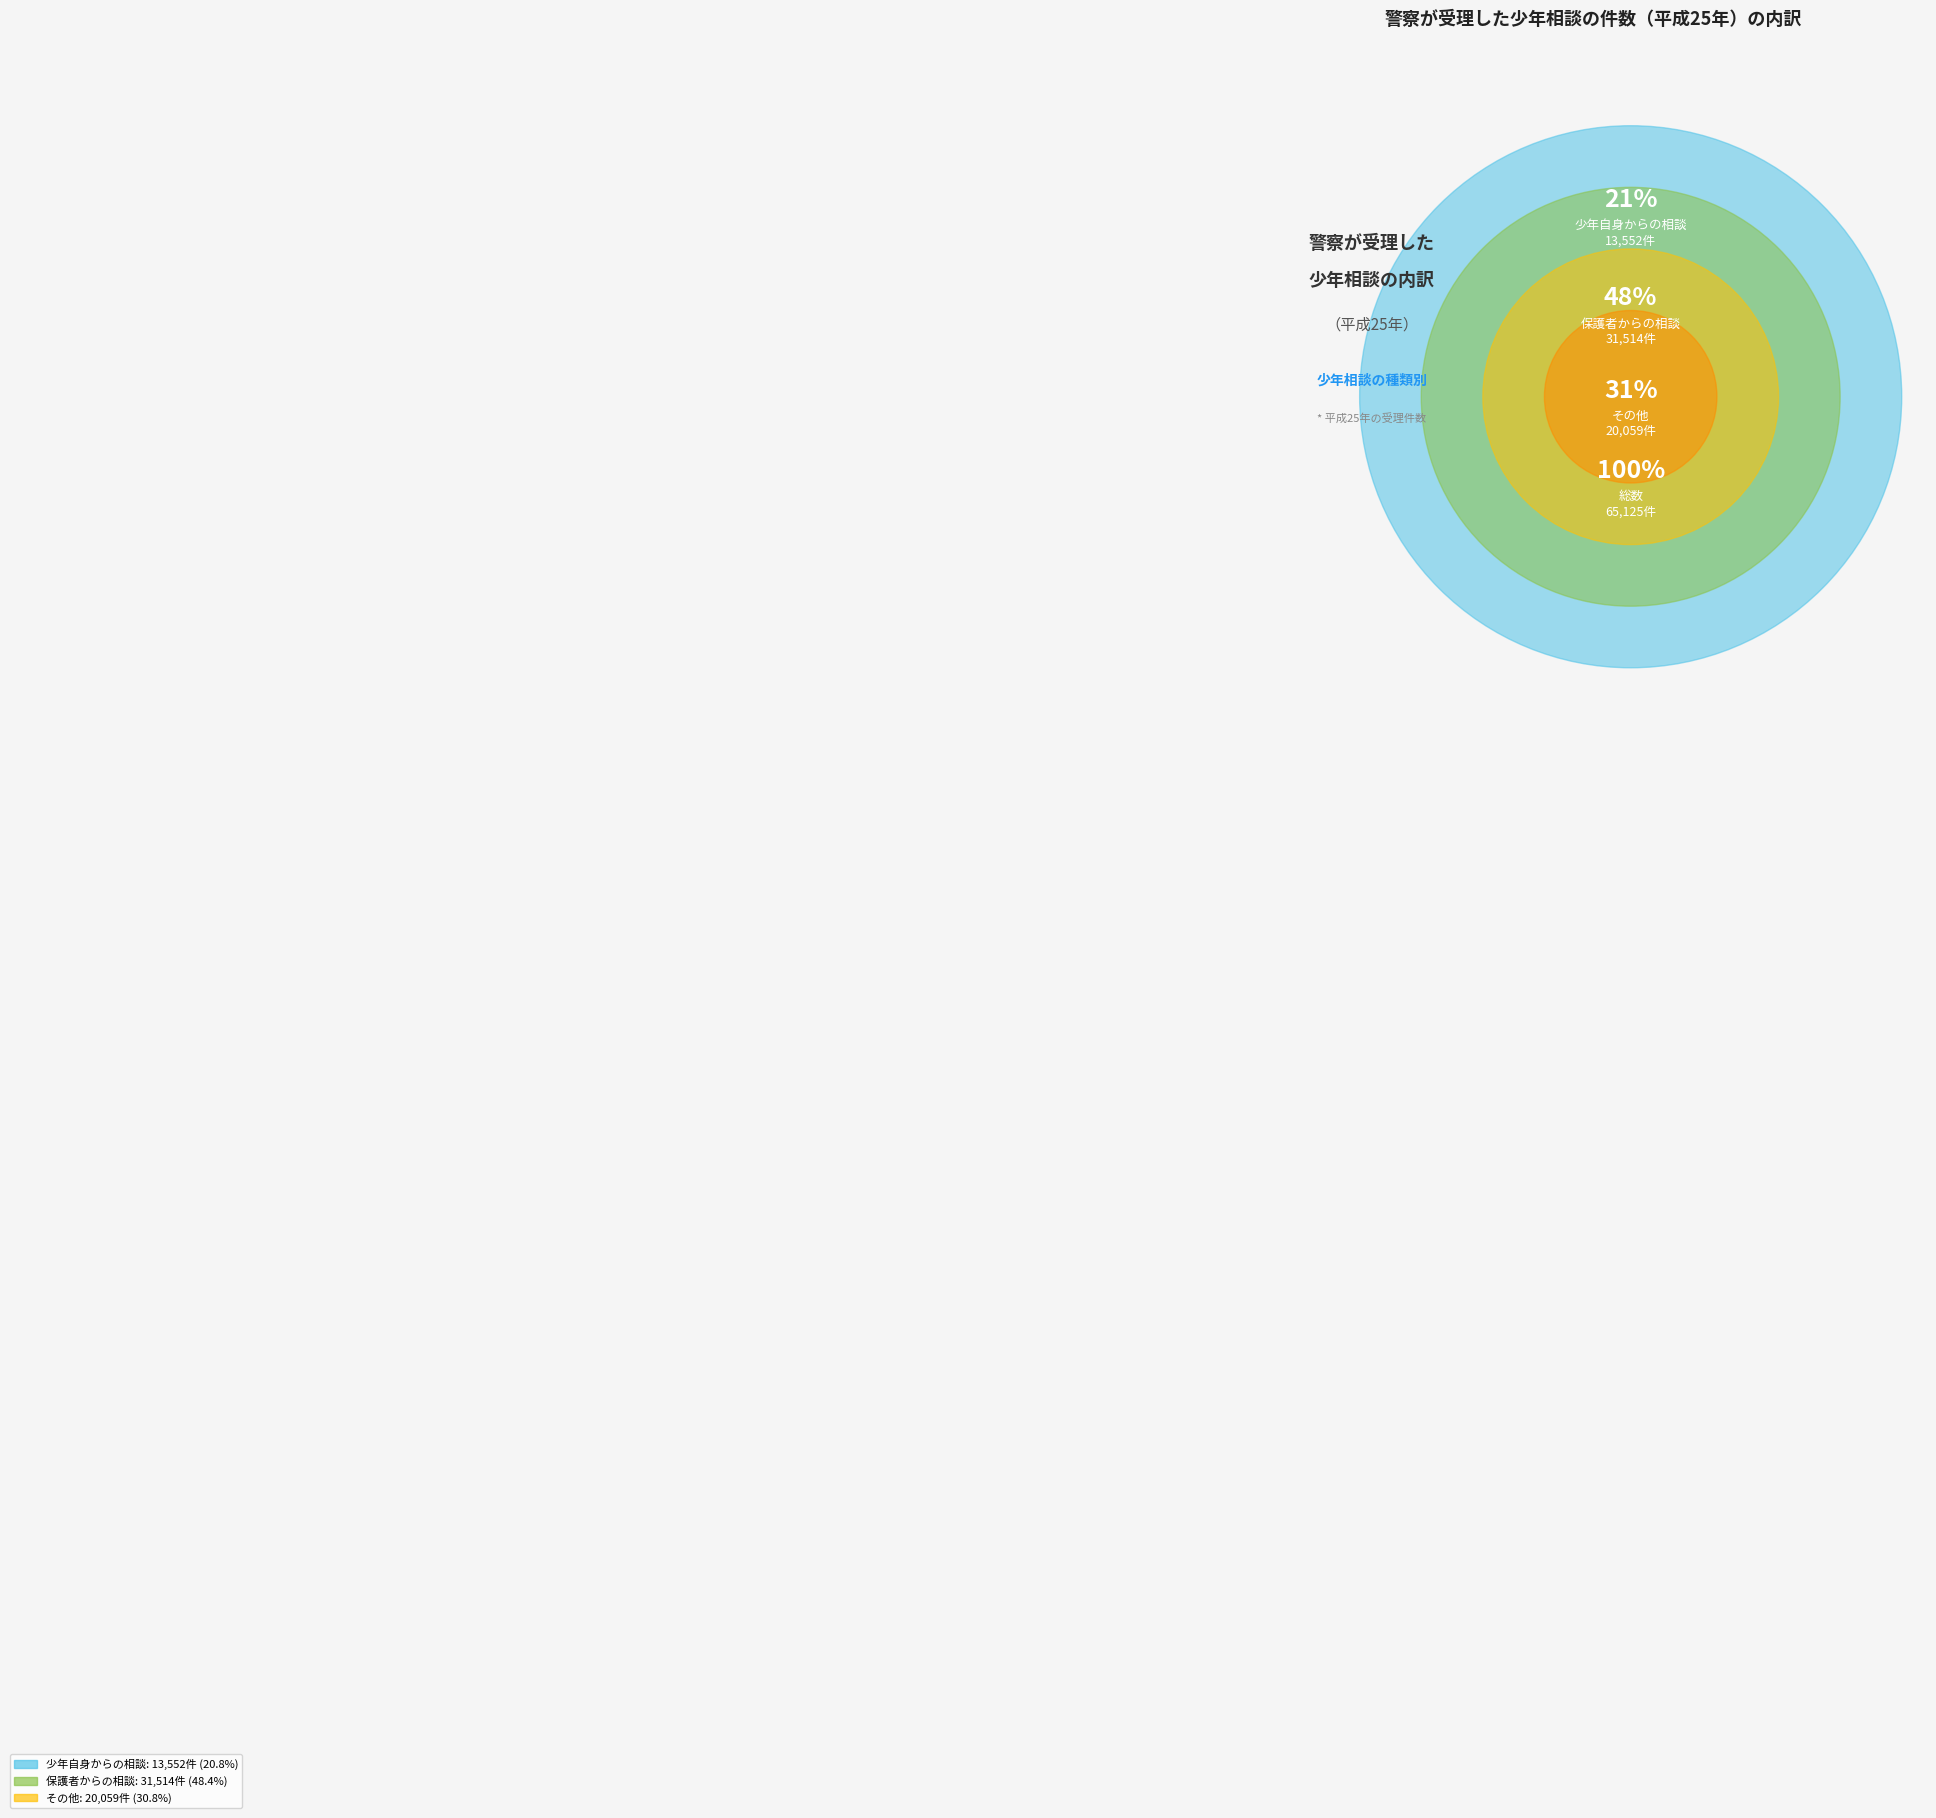

Approximately how many times larger is the value at その他 compared to 保護者からの相談?

0.6